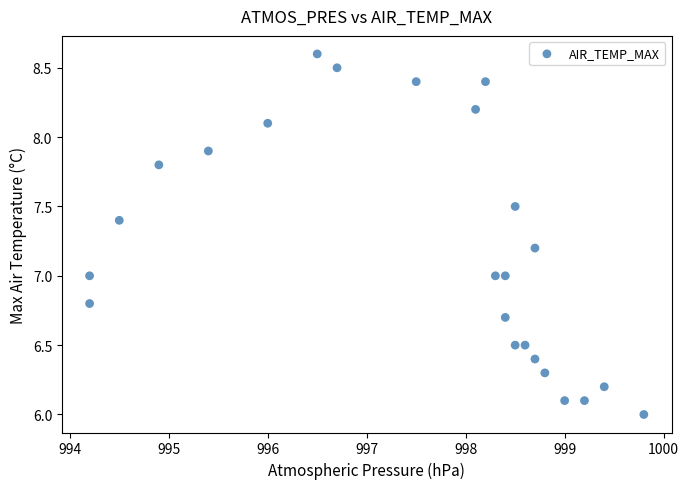

What is the range of Y values (max minus min)?

2.6